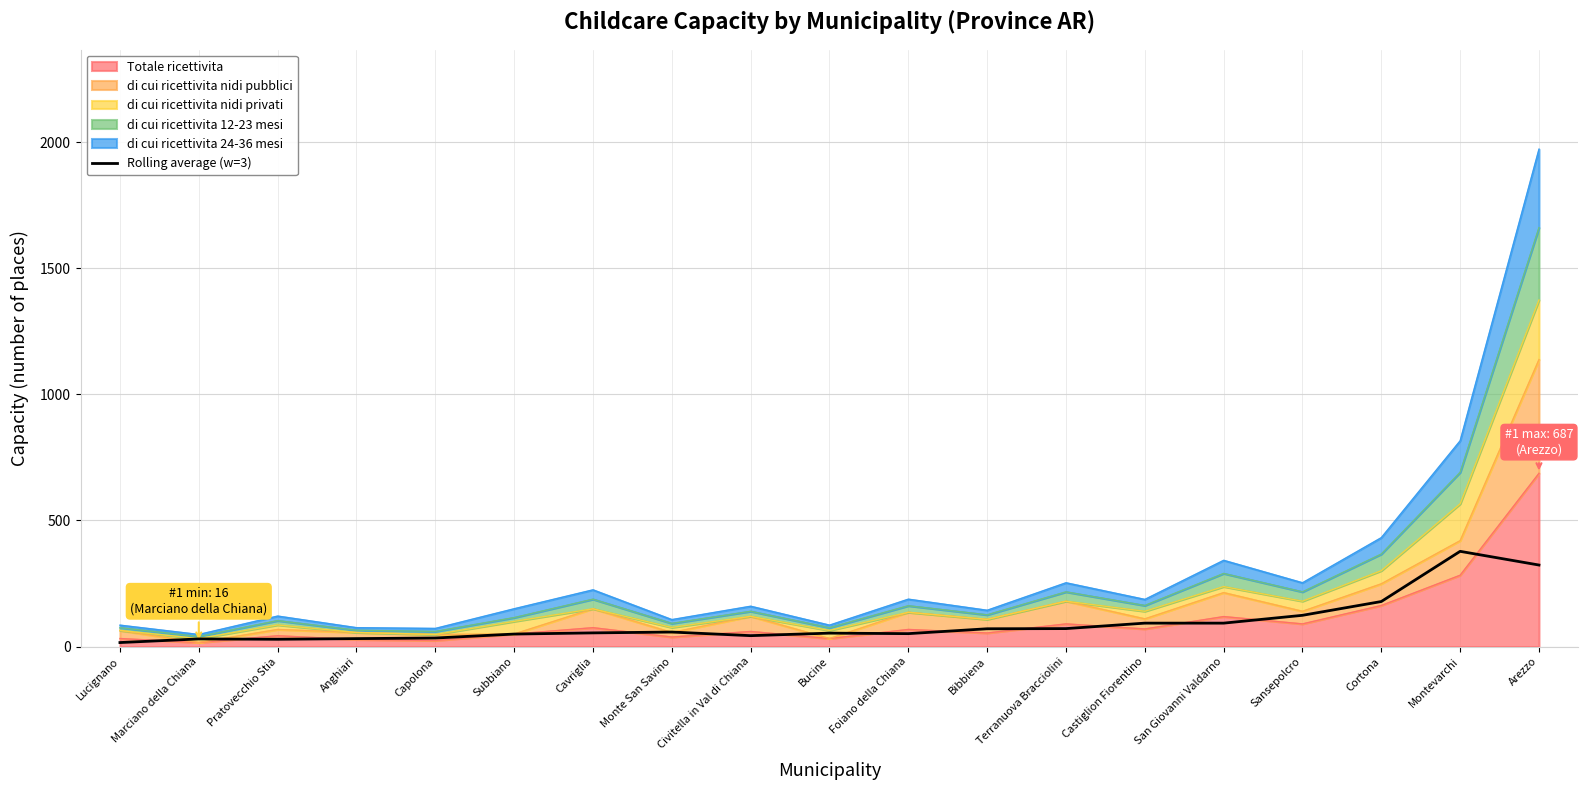

Is it true that the value at Bibbiena is 16.3?

False